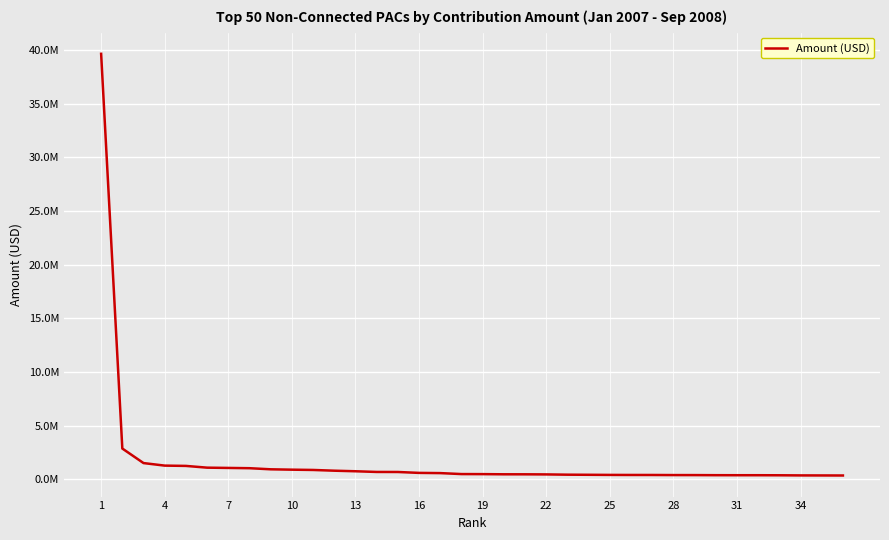

Does the chart display data point markers on the line(s)?

No